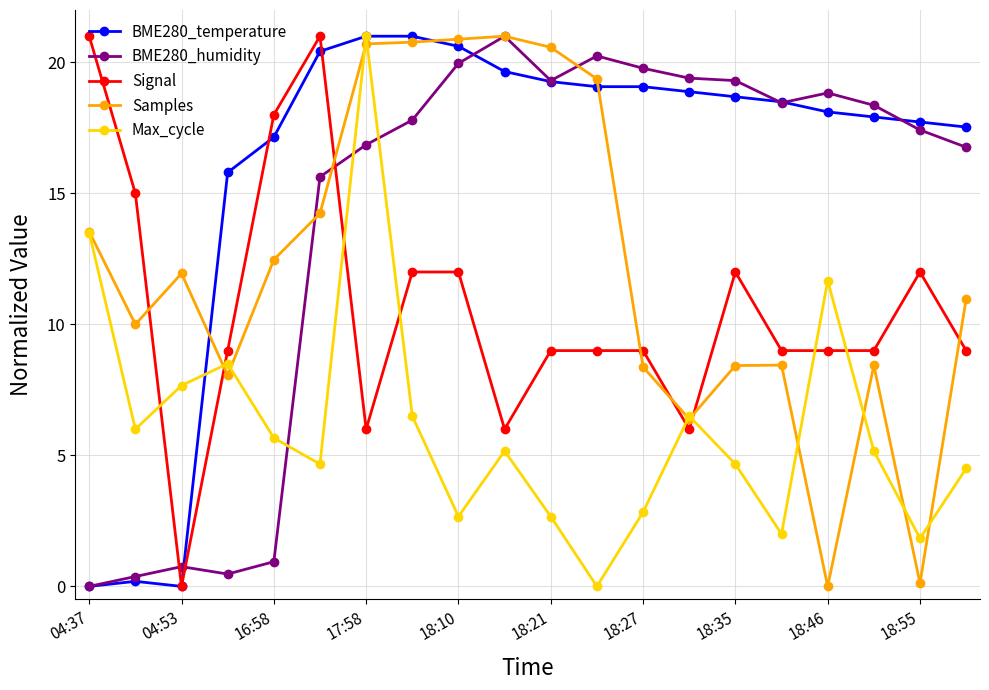

After their last crossing, which series has the higher values: Signal or Max_cycle?

Signal